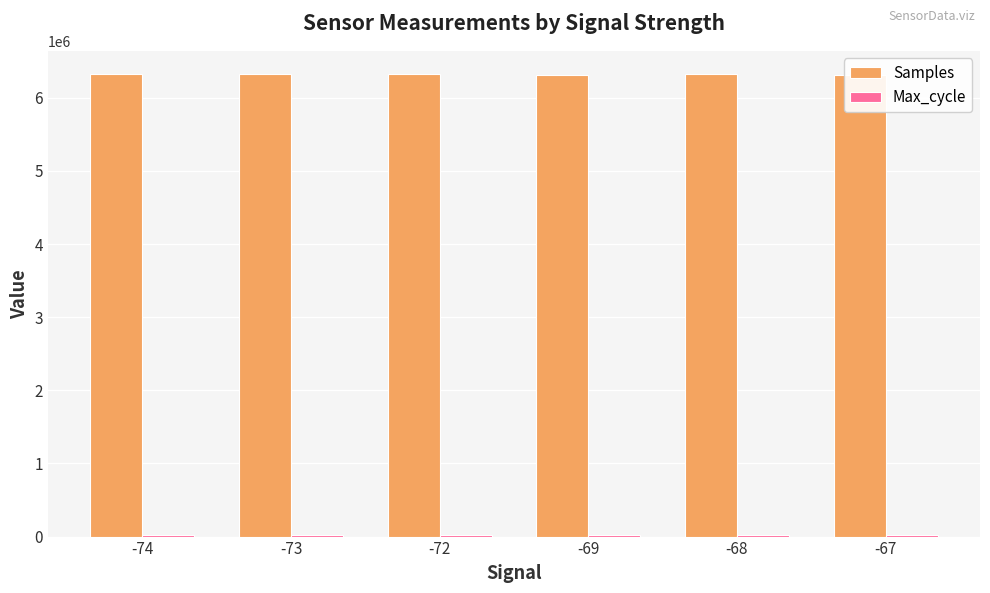

What is the average value of the Samples series?

6319048.1